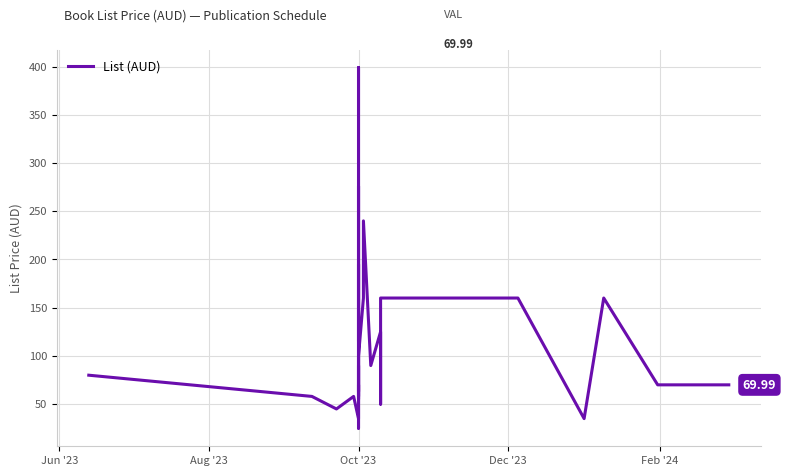

What is the minimum value shown in the chart?

25.0